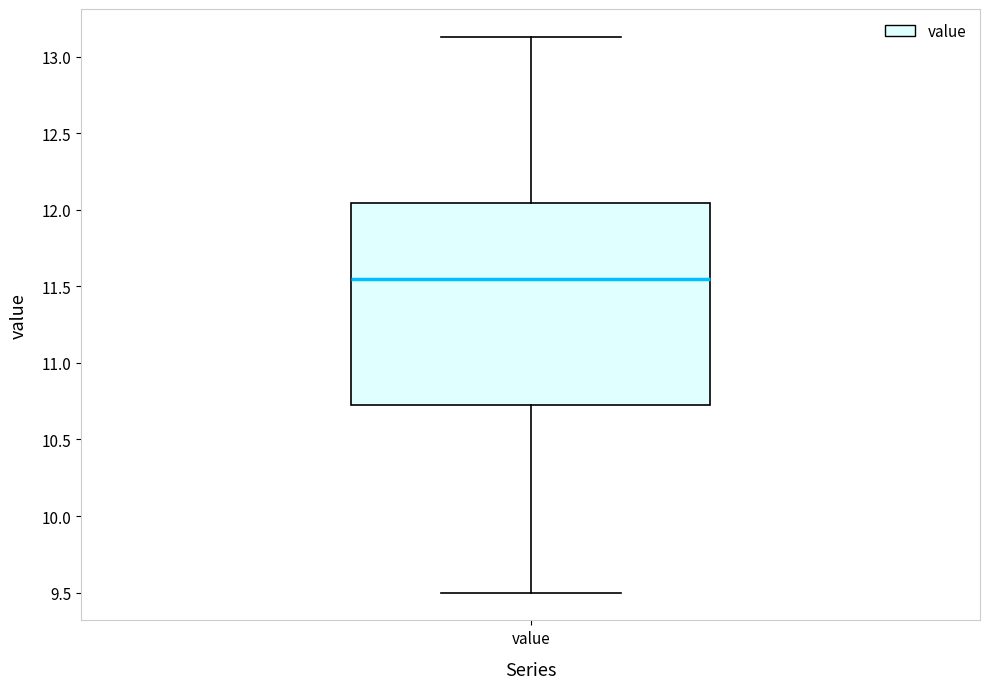

Transcribe this box plot: give where the median line is, the range the box spans, and where the two whiskers end, as read against the y-axis. The values are not printed on the chart, so give them approximately, as read against the axis.

median 11.55, box 10.75 to 12.05, whiskers 9.50 to 13.15